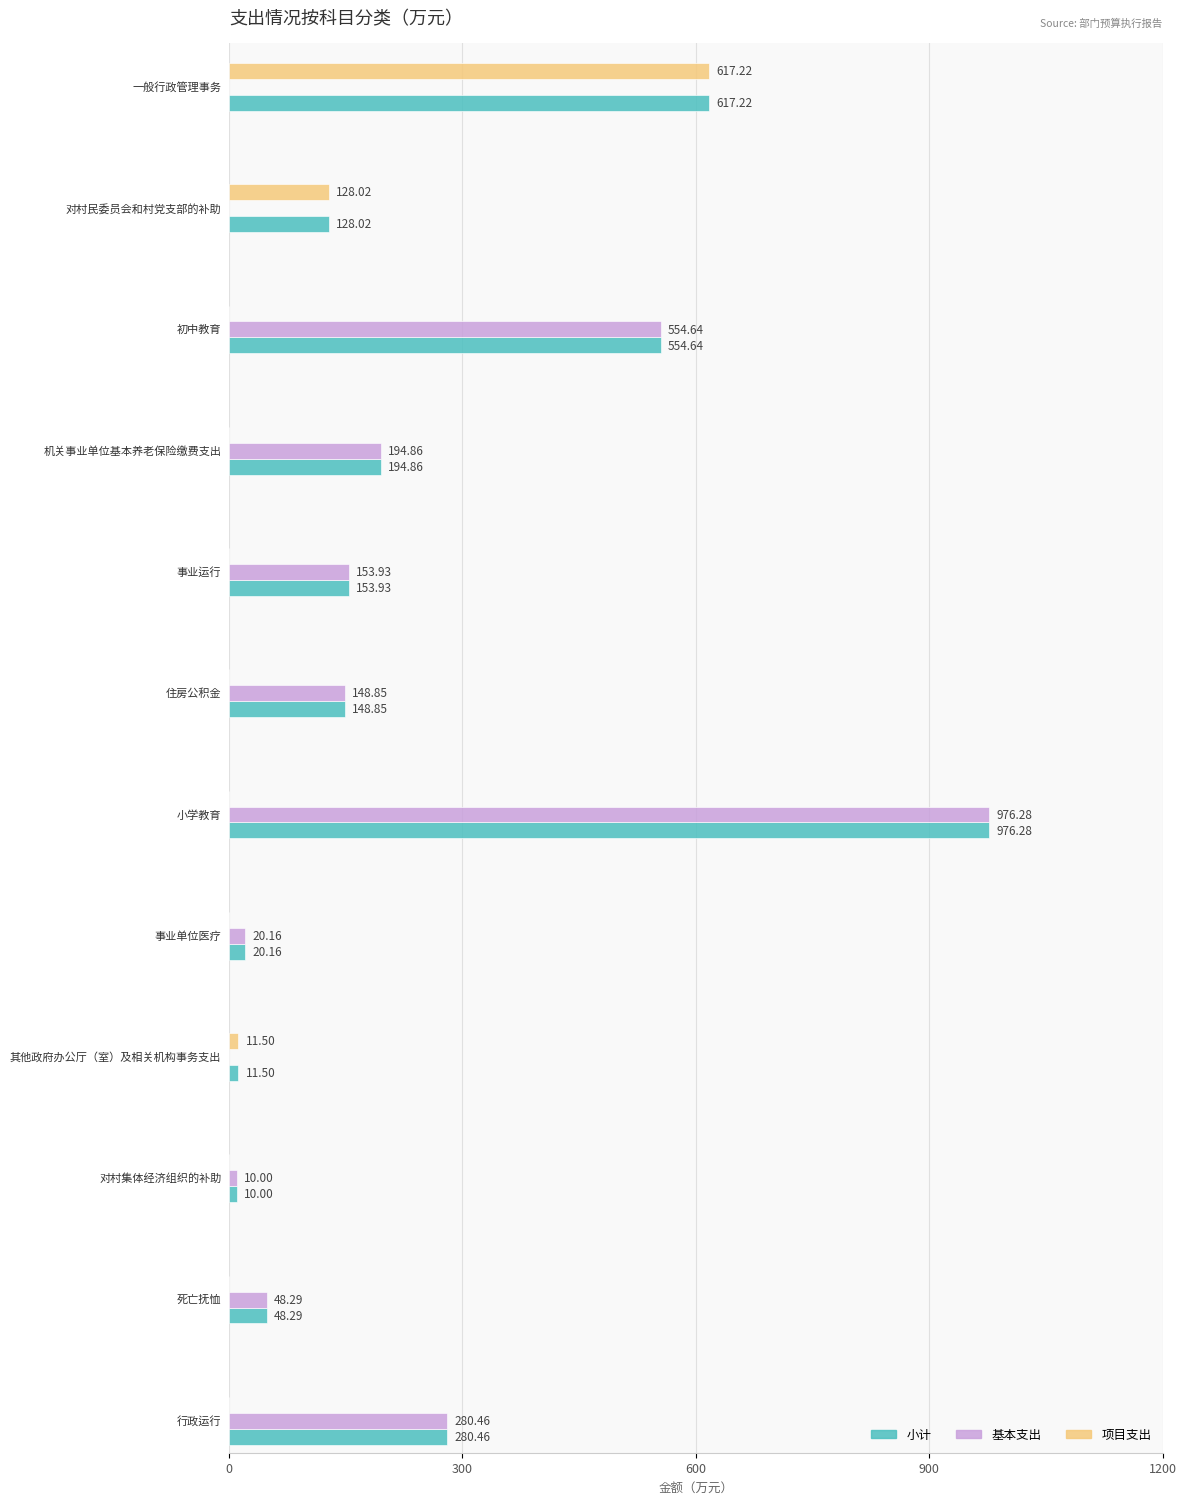

Which series has the largest total across all categories?

小计